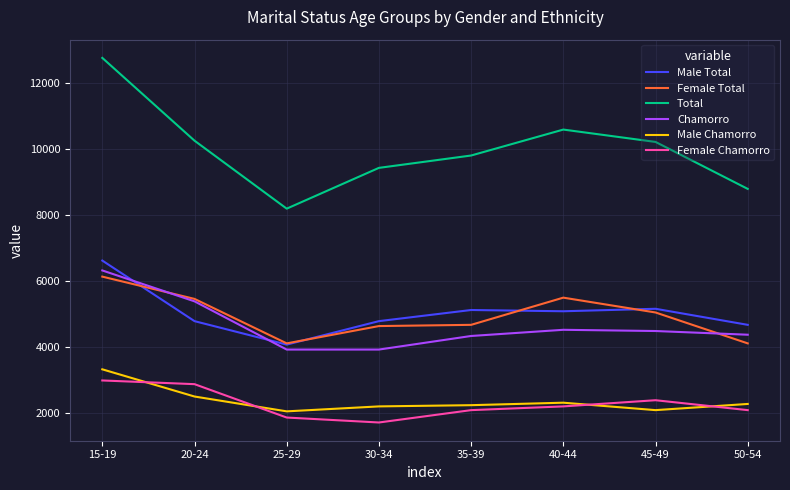

True or false: Total and Female Total cross at least once.

False